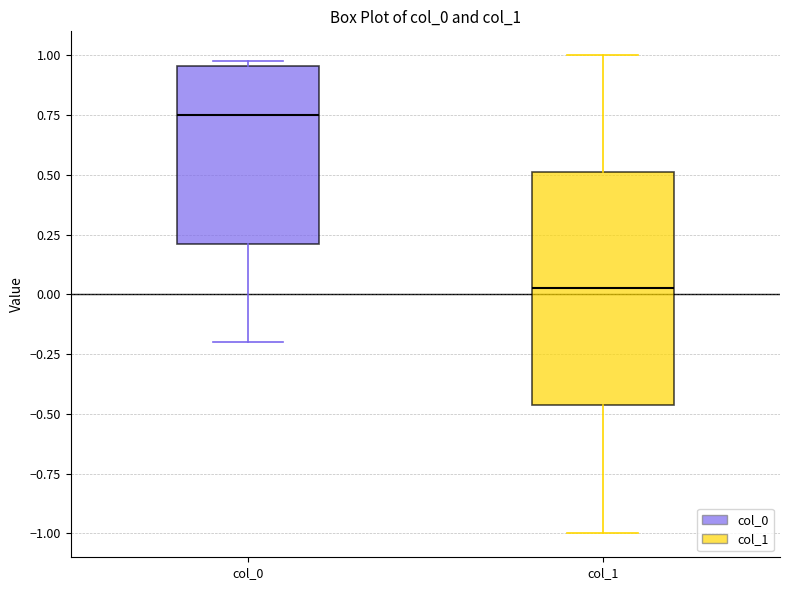

Which box's median line is the lowest?

col_1